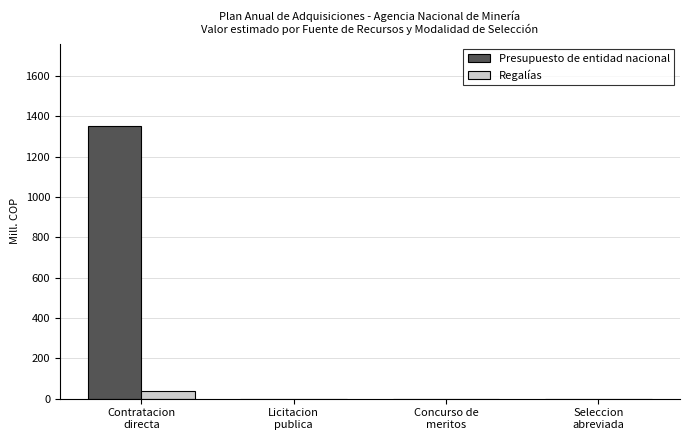

True or false: Presupuesto de entidad nacional has a value of 2161.6 at Contratacion
directa.

False